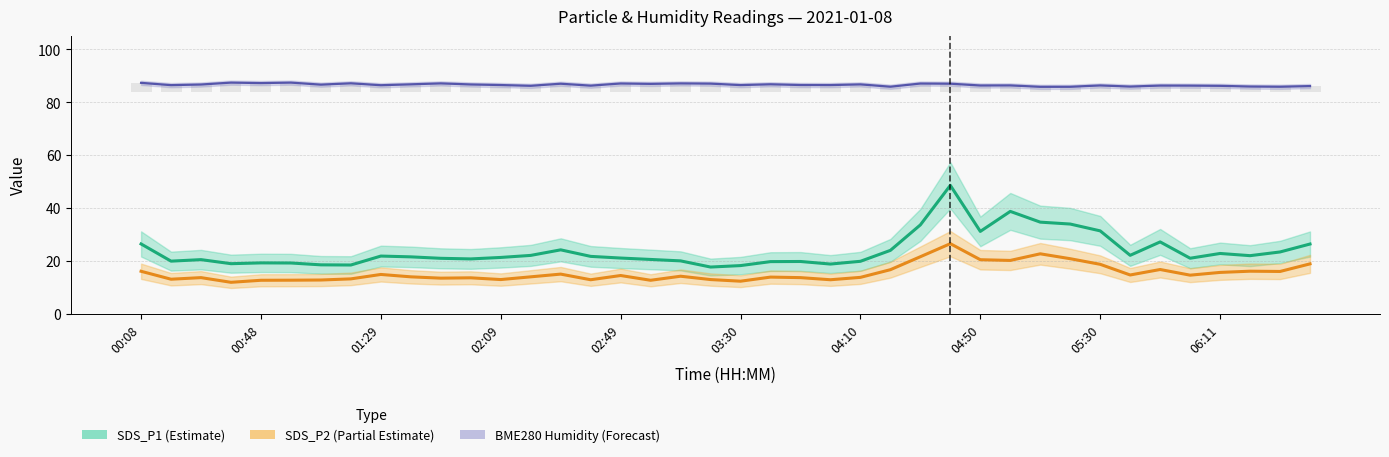

What is the difference between the second highest and second lowest values in the BME280 Humidity (Forecast) series?

1.6